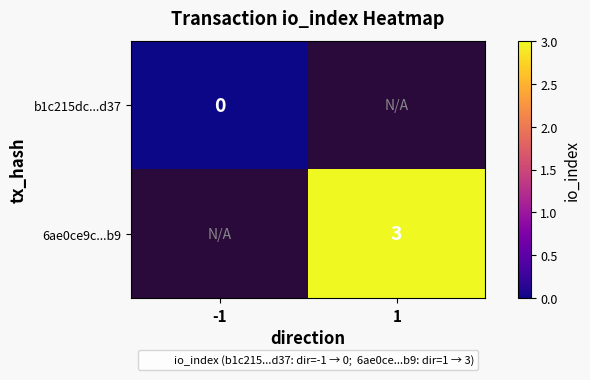

True or false: 6ae0ce9c...b9 has a value of 4 at 1.

False